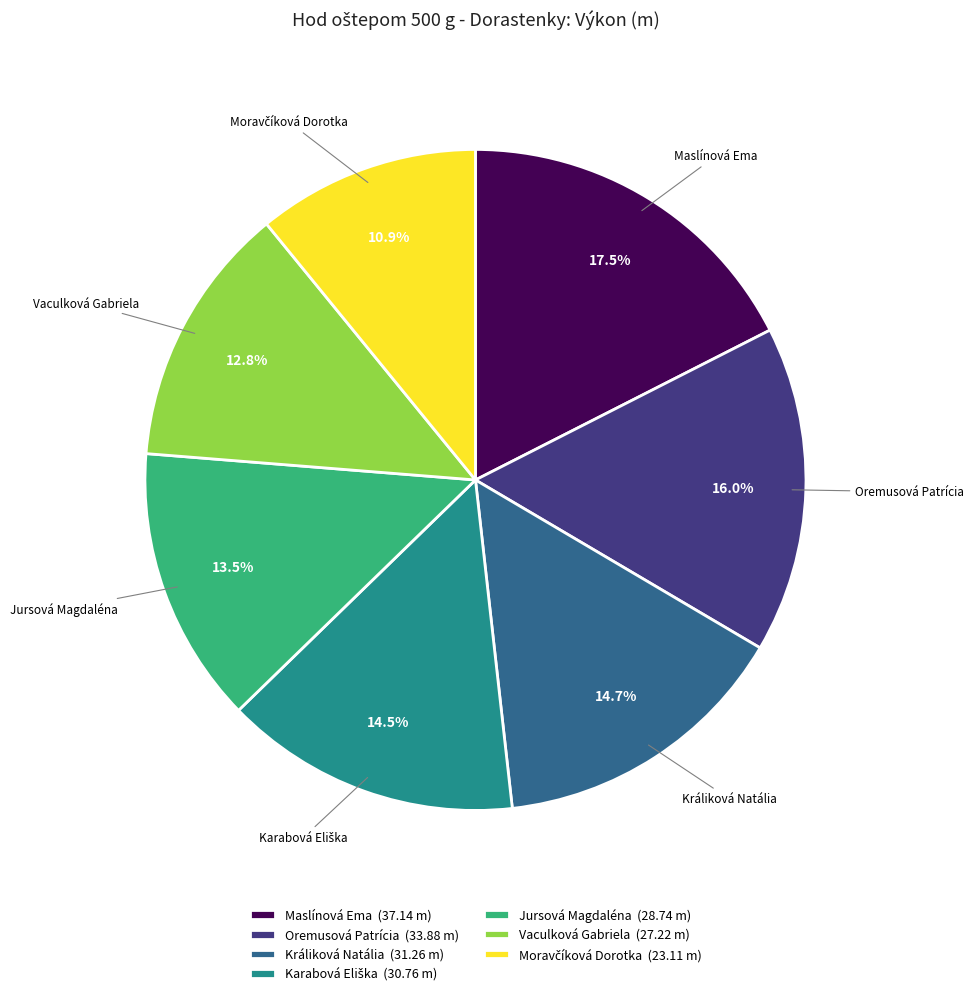

Between Jursová Magdaléna (28.74 m) and Maslínová Ema (37.14 m), which is larger?

Maslínová Ema (37.14 m)